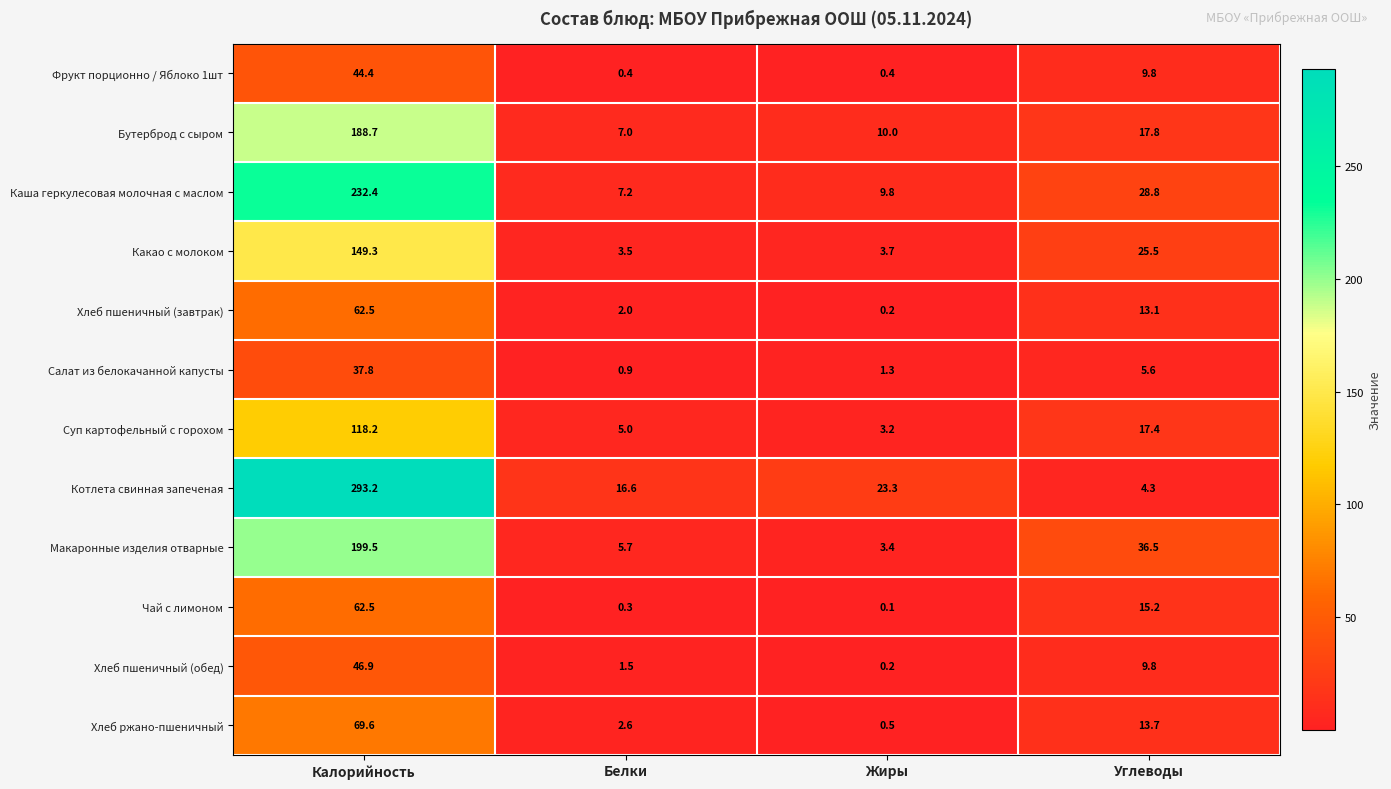

What is the difference between the maximum and minimum values in the Салат из белокачанной капусты series?

36.9